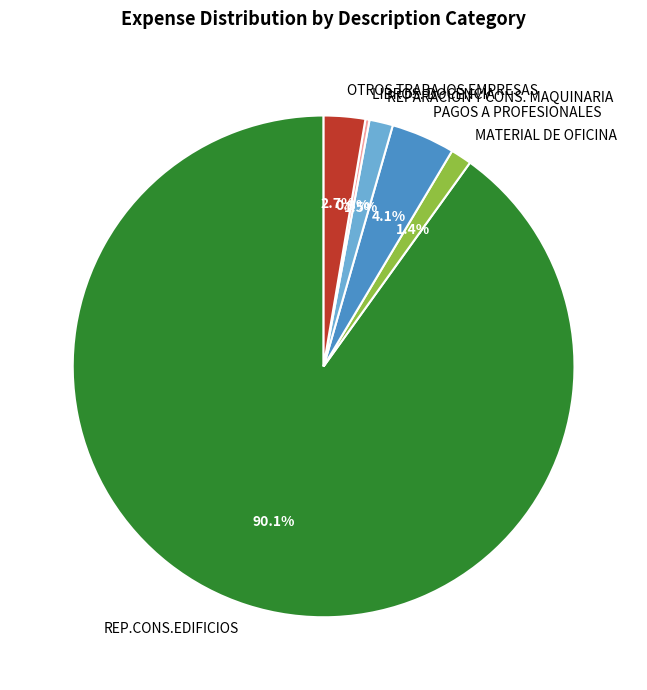

Do REPARACION Y CONS. MAQUINARIA and MATERIAL DE OFICINA together represent more than half of the pie?

No